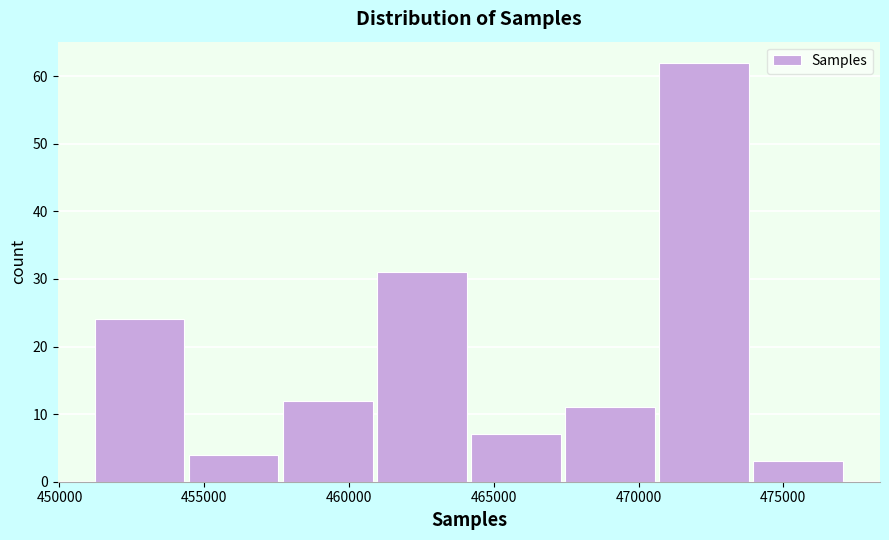

Reading left to right, transcribe this chart: for each bar, give the range it covers on the x-axis and its height. Neither the bar edges nor the heights are printed on the chart, so give them approximately, as read against the axes.

451000 to 454500: 24
454500 to 457500: 4
457500 to 461000: 12
461000 to 464000: 31
464000 to 467500: 7
467500 to 470500: 11
470500 to 474000: 62
474000 to 477000: 3